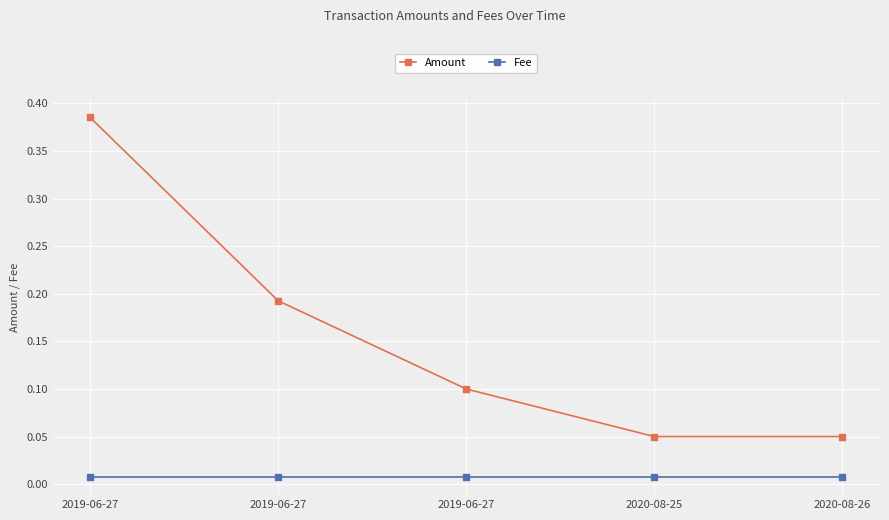

Reading right to left, what are all the values shown in this chart?

Amount: 0.1	0.1	0.1	0.2	0.4
Fee: 0.0	0.0	0.0	0.0	0.0